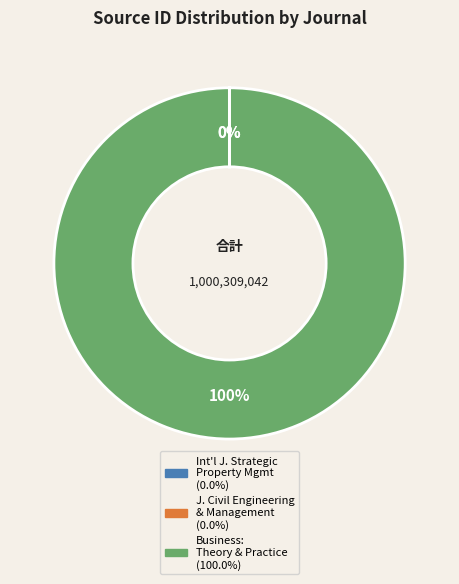

To the nearest percent, what is the average slice percentage?

33%